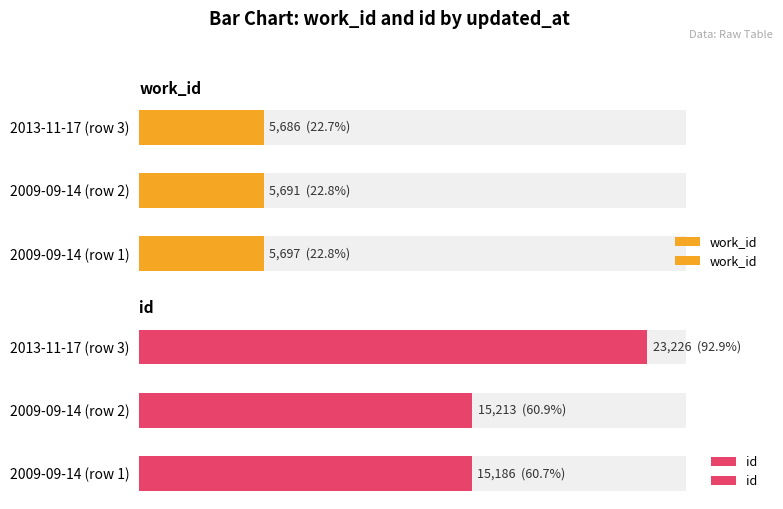

Reading left to right, extract all data points from this chart.

work_id: 0=22.8	20=22.8	40=22.7
id: 0=60.7	20=60.9	40=92.9